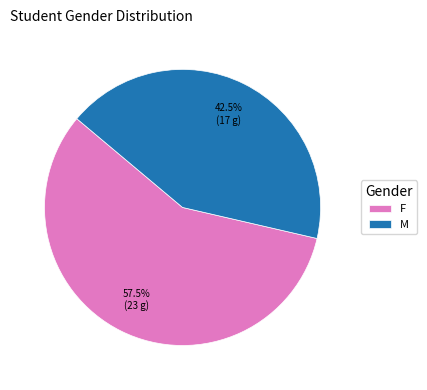

Is there a majority slice in this chart?

Yes